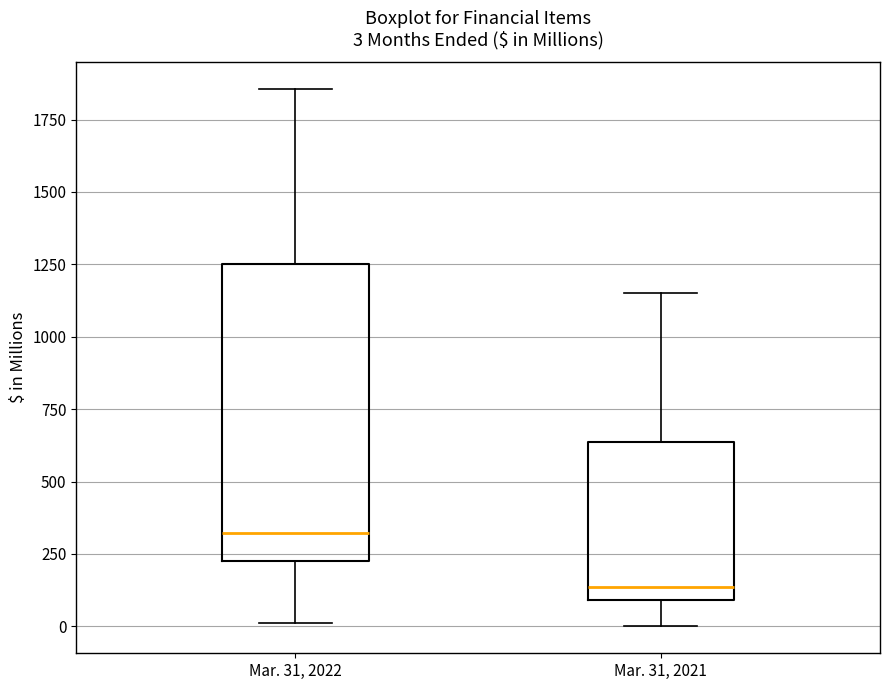

Comparing the boxes themselves (not the whiskers), which one is the tallest?

Mar. 31, 2022